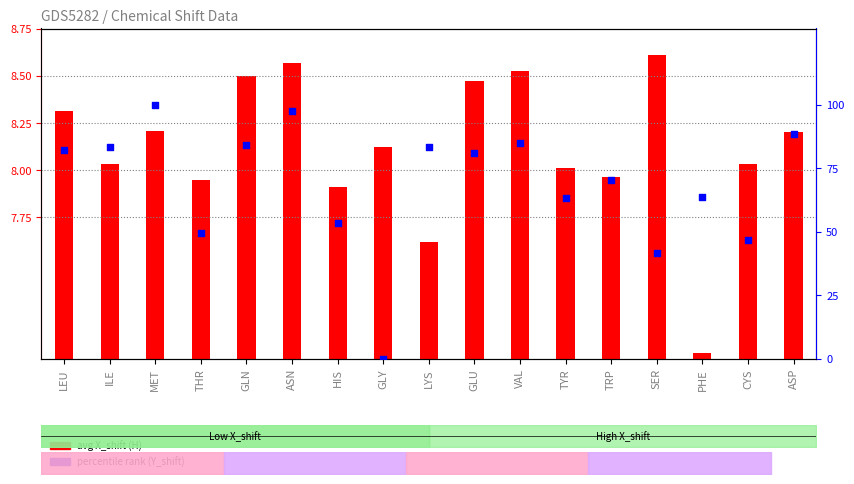

What are all the series names shown in the legend?

avg X_shift (H), percentile rank (Y_shift)